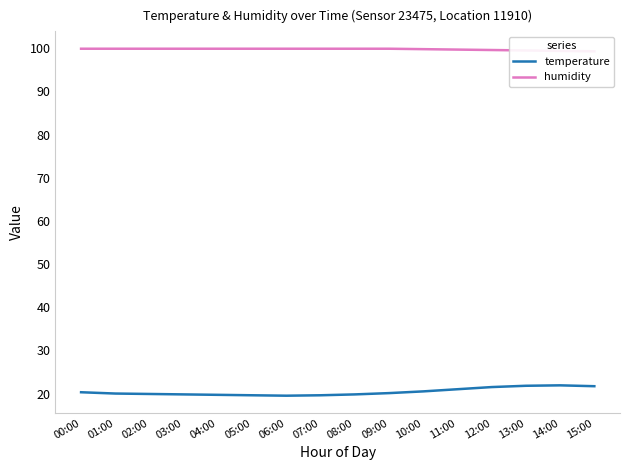

Rank the series at 06:00 from lowest to highest value.

temperature, humidity